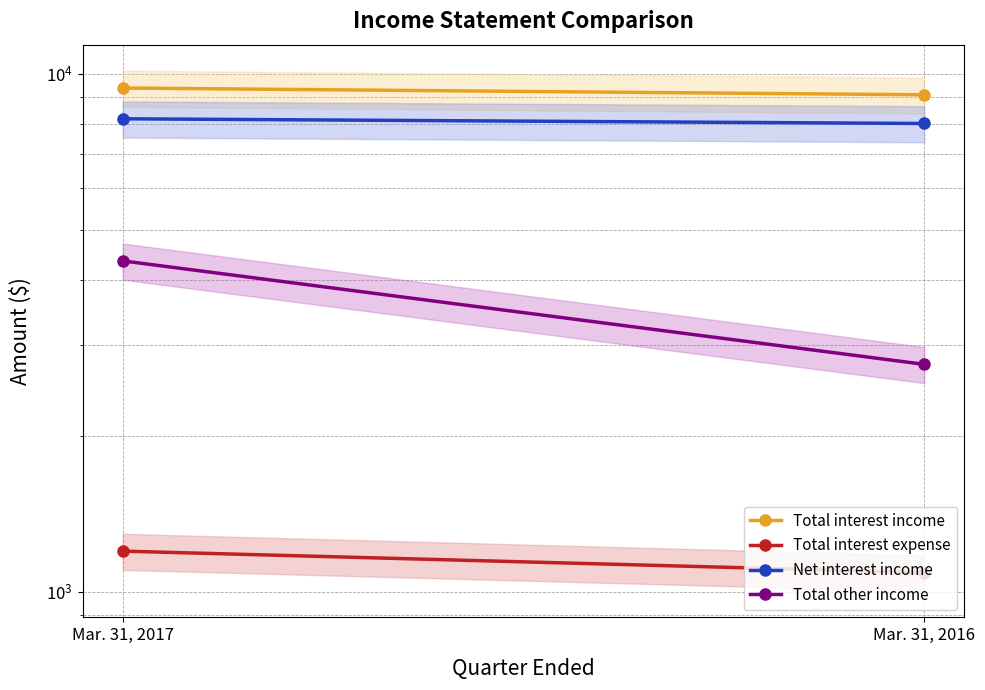

Which has a higher value, Mar. 31, 2017 or Mar. 31, 2016?

Mar. 31, 2017